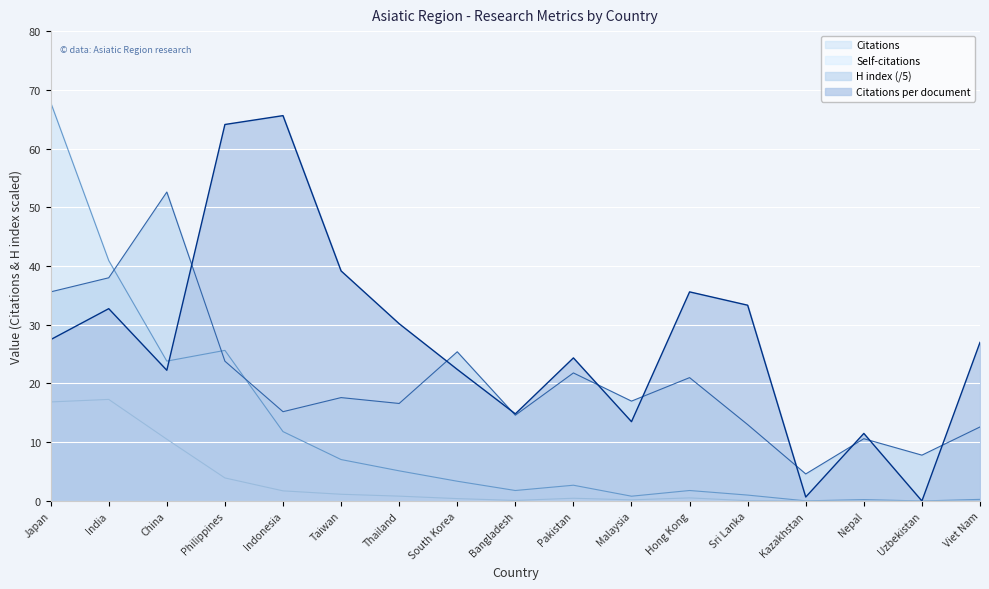

What is the value of the H index point at the 4th from the left?

23.8